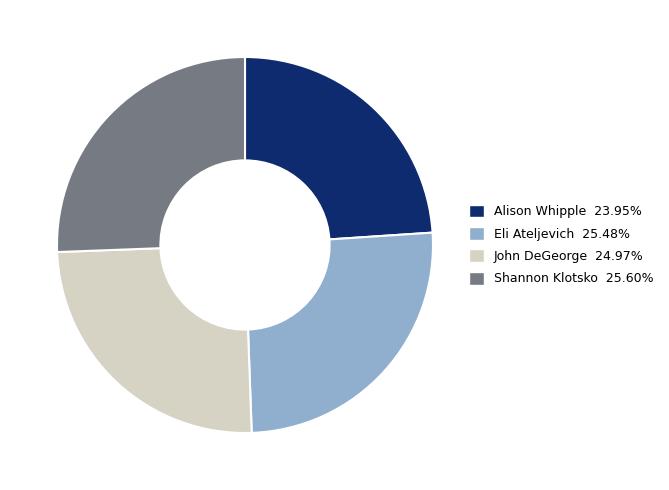

Which category has the smallest portion of the pie?

Alison Whipple